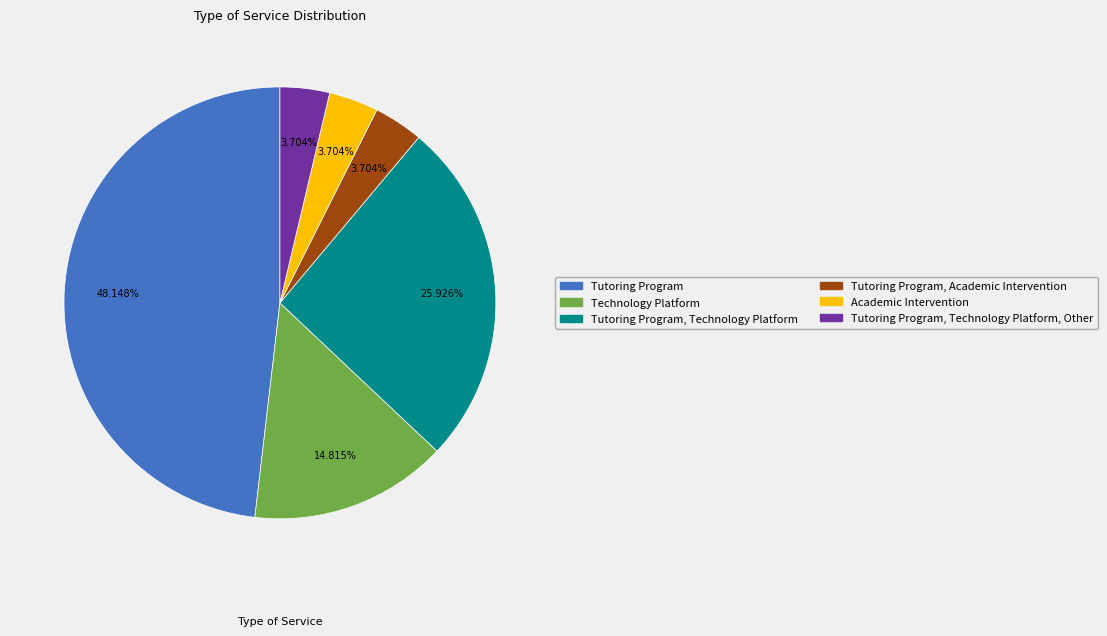

Count the number of slices in the pie.

6